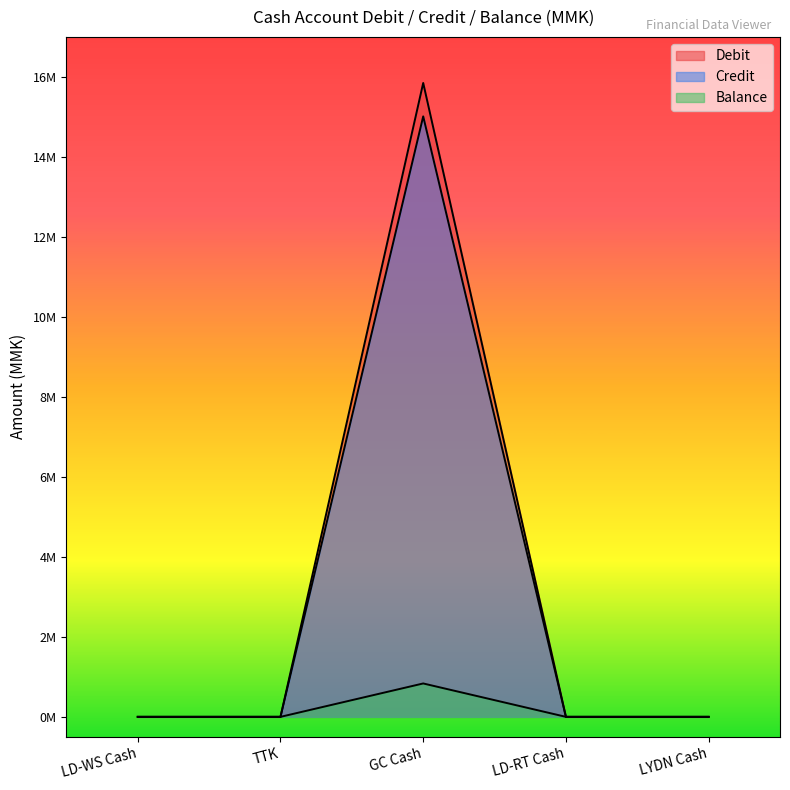

True or false: Balance and Debit intersect in this chart.

False